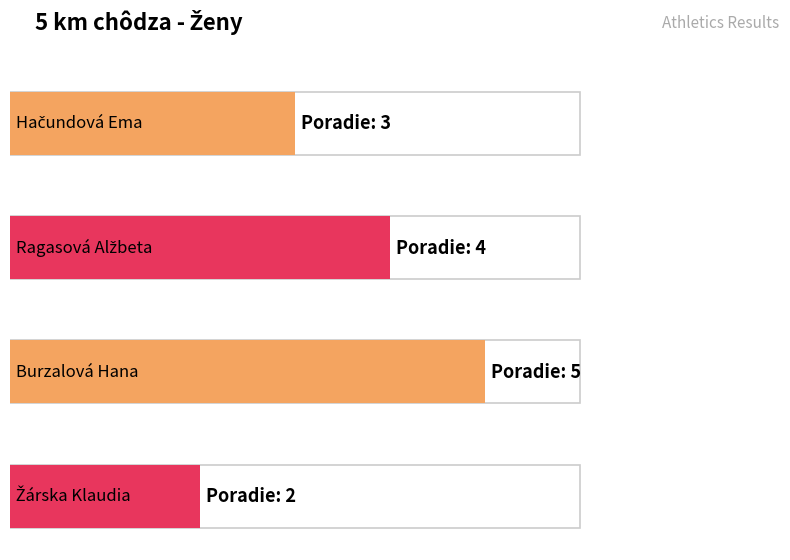

What is the change in value from Burzalová Hana to Žárska Klaudia?

-3